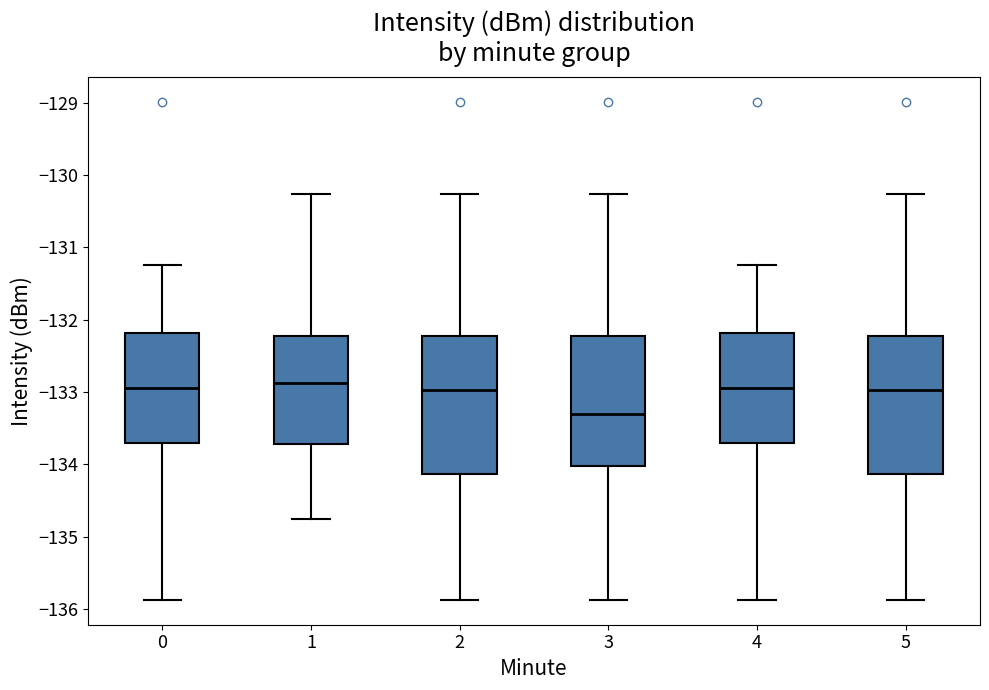

Reading left to right, read every box against the y-axis: the position of its median line, the range the box covers, and the ends of its whiskers. The values are not printed on the chart, so give them approximately, as read against the axis.

0: median -132.9, box -133.7 to -132.2, whiskers -135.9 to -131.2
1: median -132.9, box -133.7 to -132.2, whiskers -134.8 to -130.3
2: median -133.0, box -134.1 to -132.2, whiskers -135.9 to -130.3
3: median -133.3, box -134.0 to -132.2, whiskers -135.9 to -130.3
4: median -132.9, box -133.7 to -132.2, whiskers -135.9 to -131.2
5: median -133.0, box -134.1 to -132.2, whiskers -135.9 to -130.3